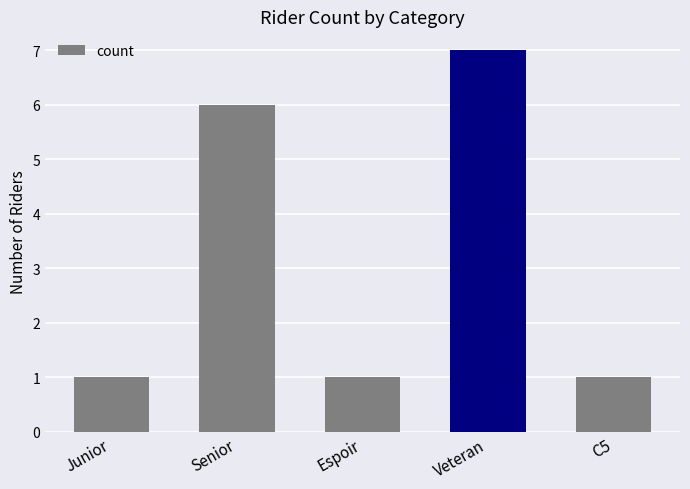

At which label is the value closest to 4?

Senior